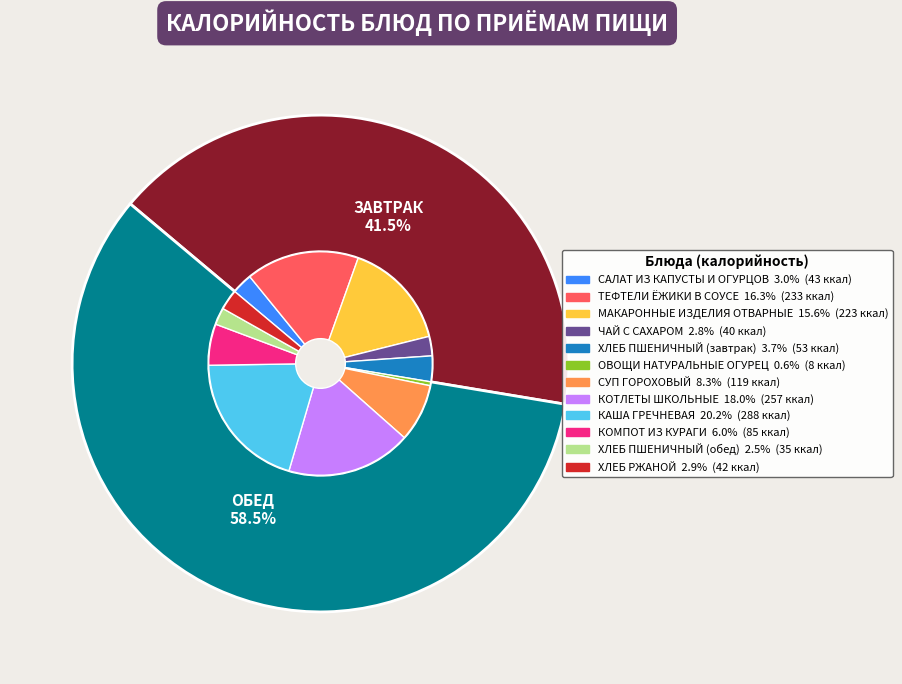

Is there any slice that represents more than half of the pie?

No